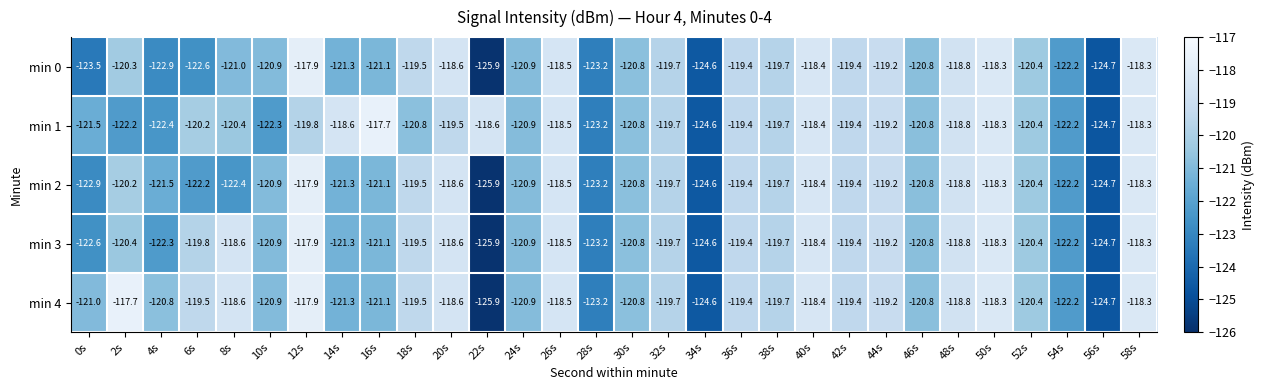

Which label corresponds to the smallest value in the chart?

22s